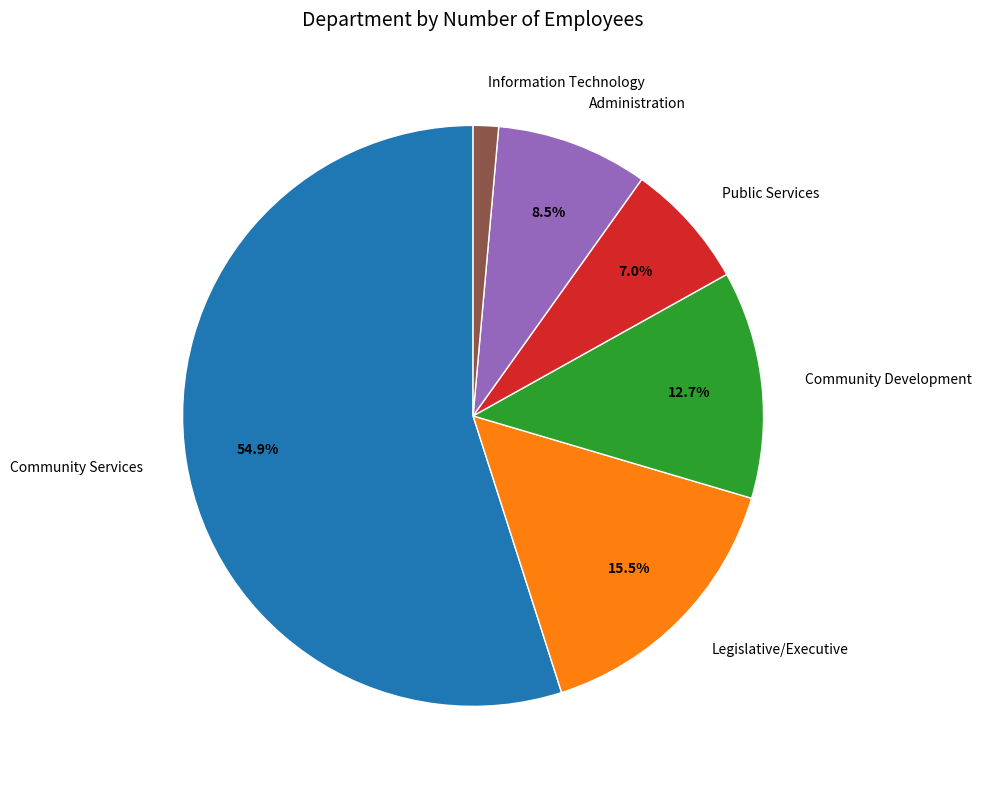

To the nearest percent, what is the difference between the largest and smallest slice percentages?

54%